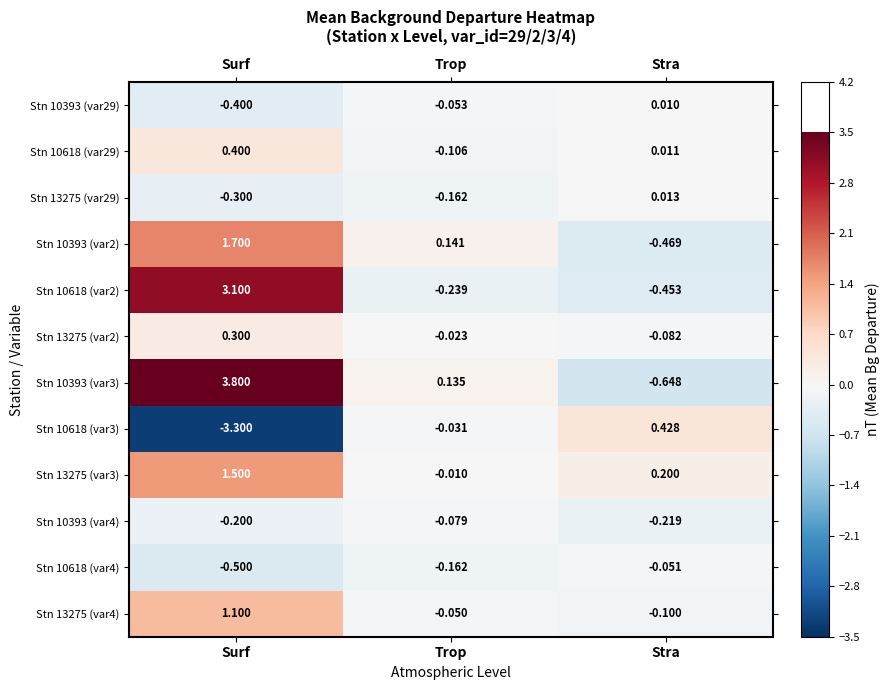

At which category is the sum across all series the highest?

Surf